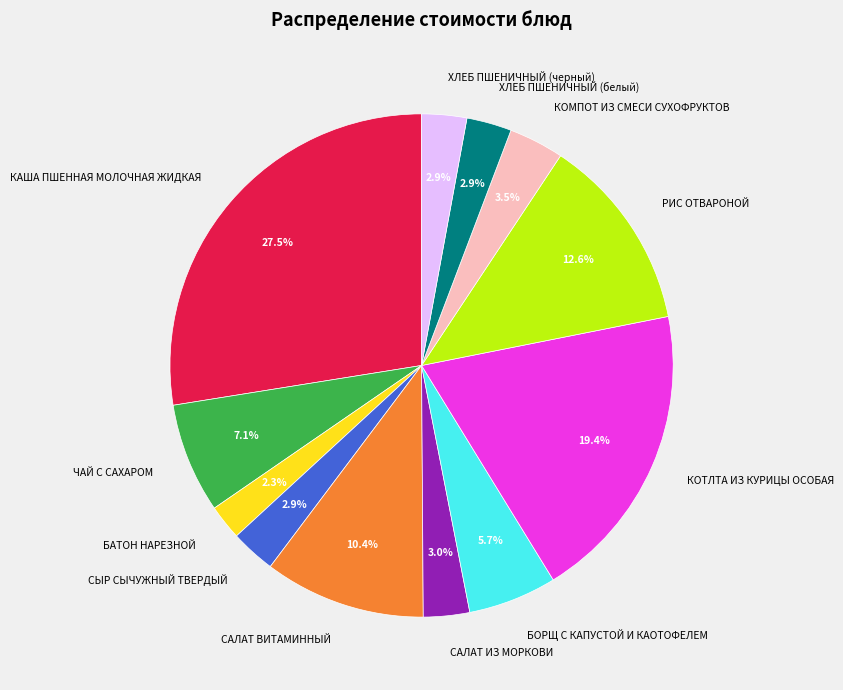

Combined, do ЧАЙ С САХАРОМ and КОТЛТА ИЗ КУРИЦЫ ОСОБАЯ account for over 50%?

No